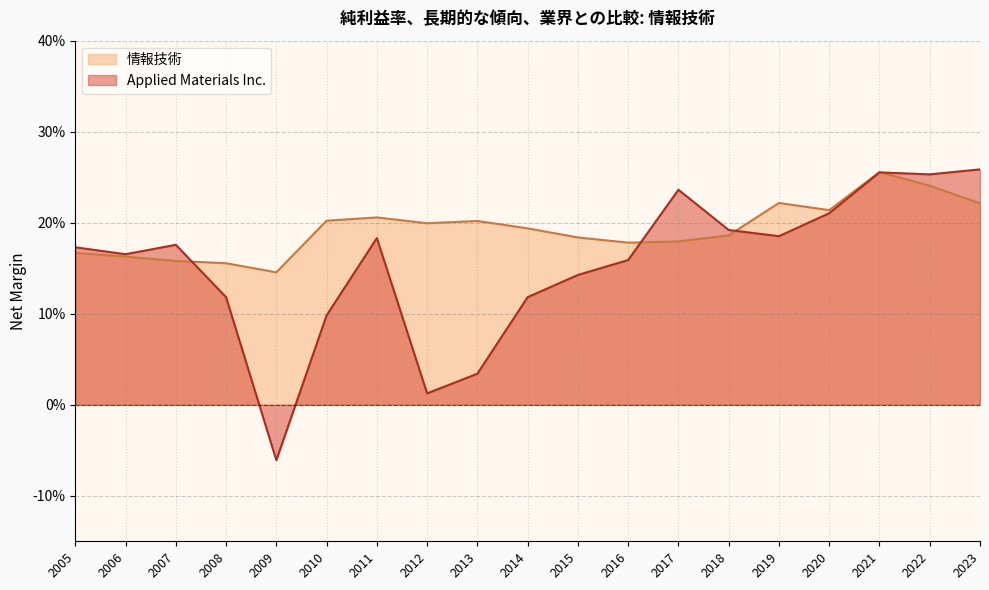

Read the Applied Materials Inc. value at 2017.

0.2